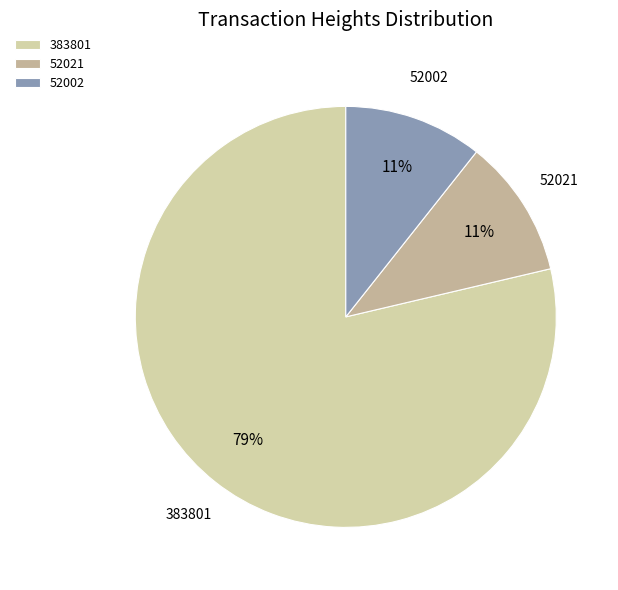

Which slice is the largest?

383801